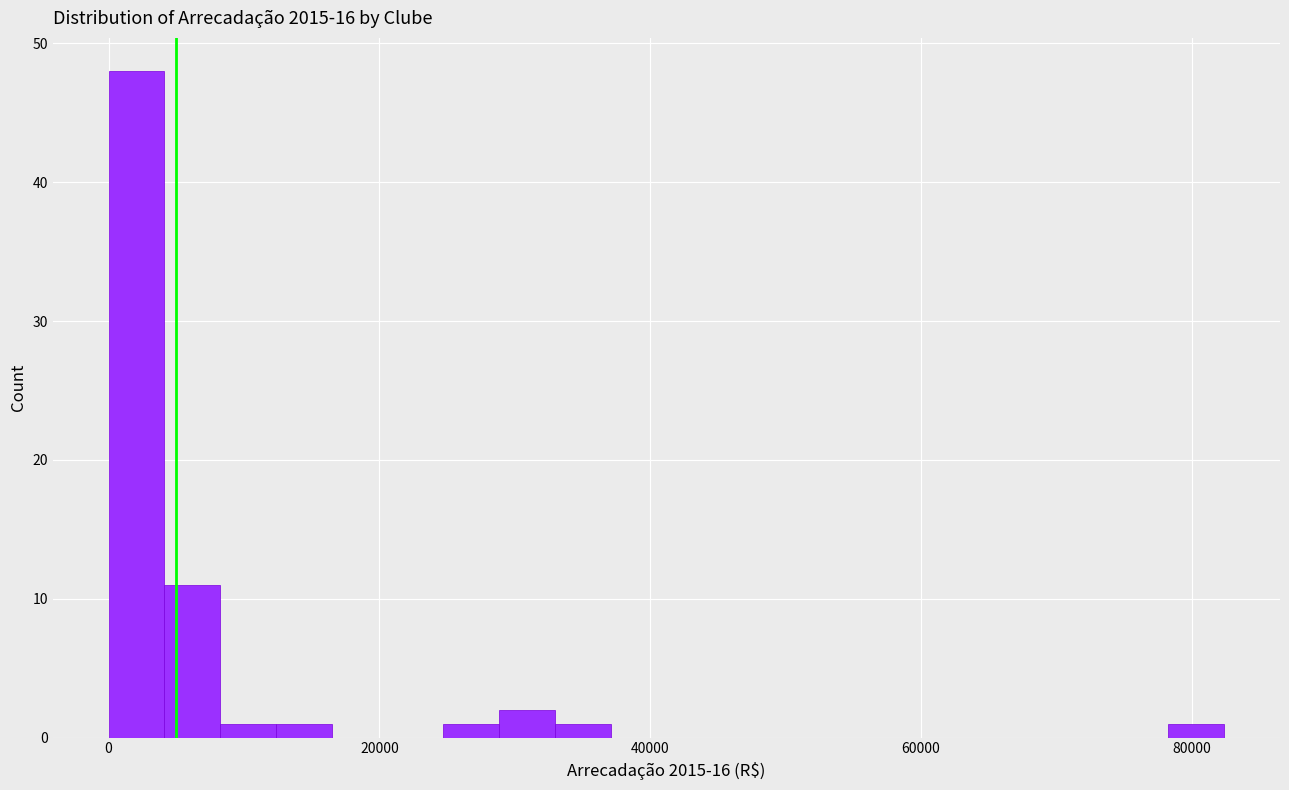

Around what value on the x-axis is the tallest bar? Give the approximate position of its centre, as read against the axis.

2000